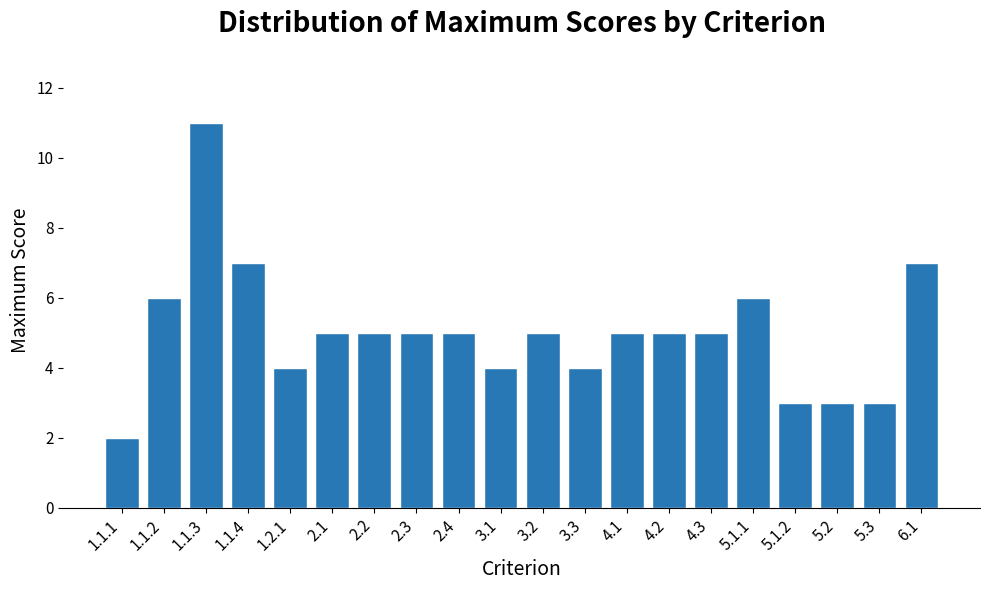

Reading left to right, list all the values displayed in this chart.

1.1.1=2	1.1.2=6	1.1.3=11	1.1.4=7	1.2.1=4	2.1=5	2.2=5	2.3=5	2.4=5	3.1=4	3.2=5	3.3=4	4.1=5	4.2=5	4.3=5	5.1.1=6	5.1.2=3	5.2=3	5.3=3	6.1=7